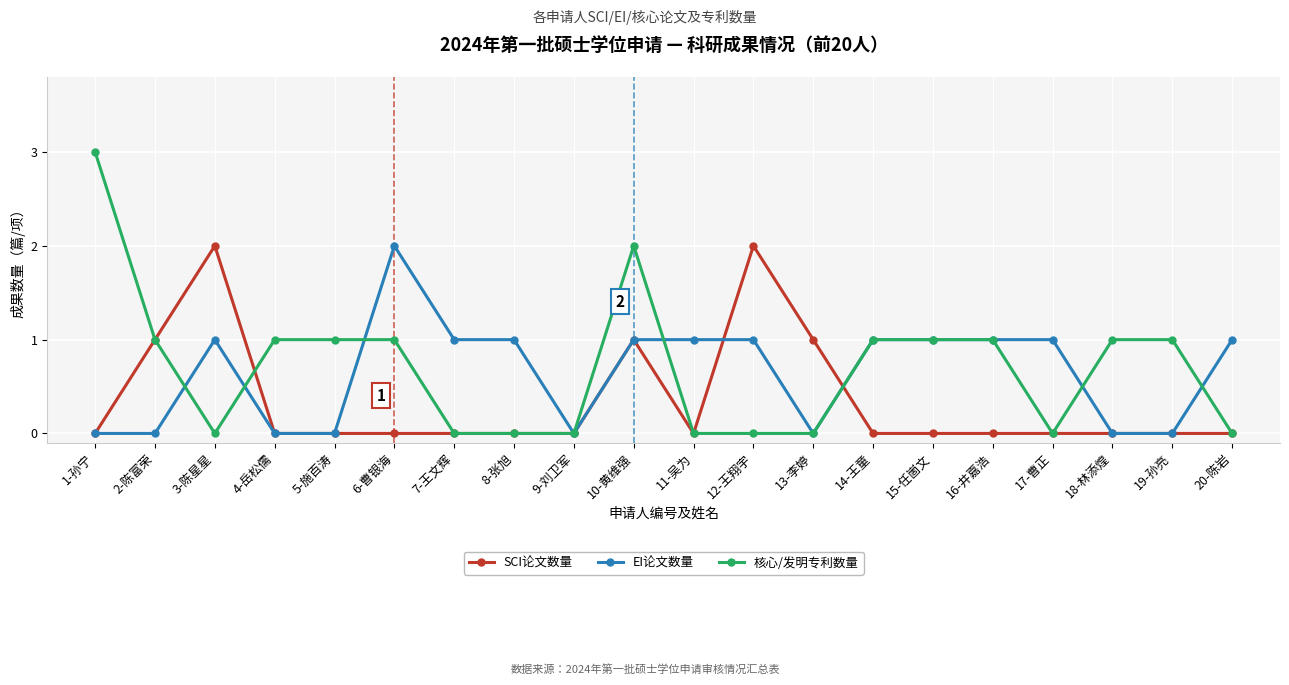

What is the difference between the SCI论文数量 values at 9-刘卫军 and 10-黄维强?

1